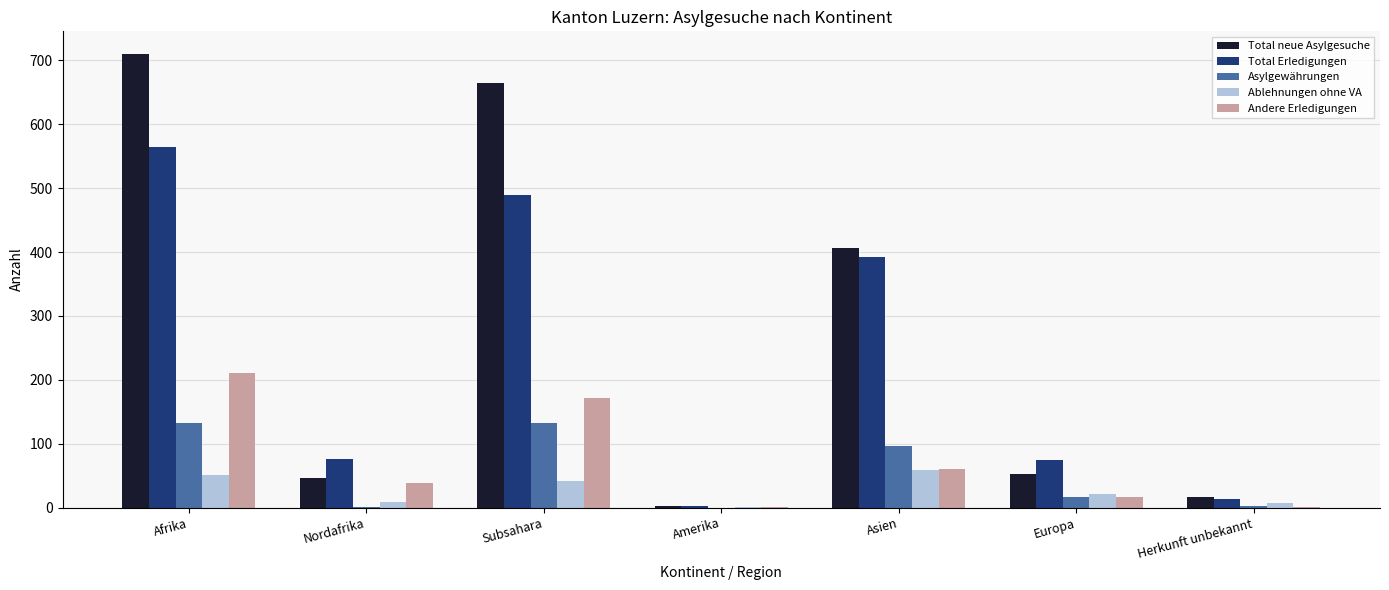

Does the chart contain stacked bars?

No